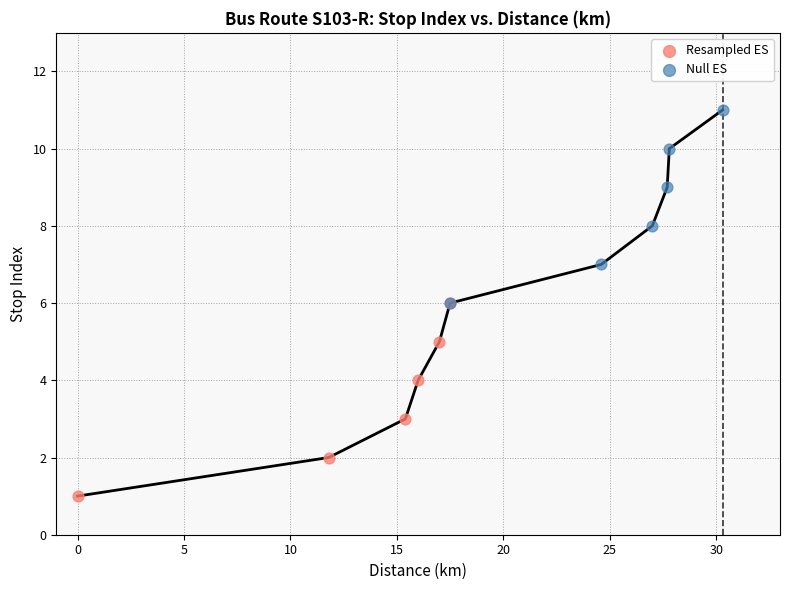

Which series contains the lowest Y value?

Resampled ES